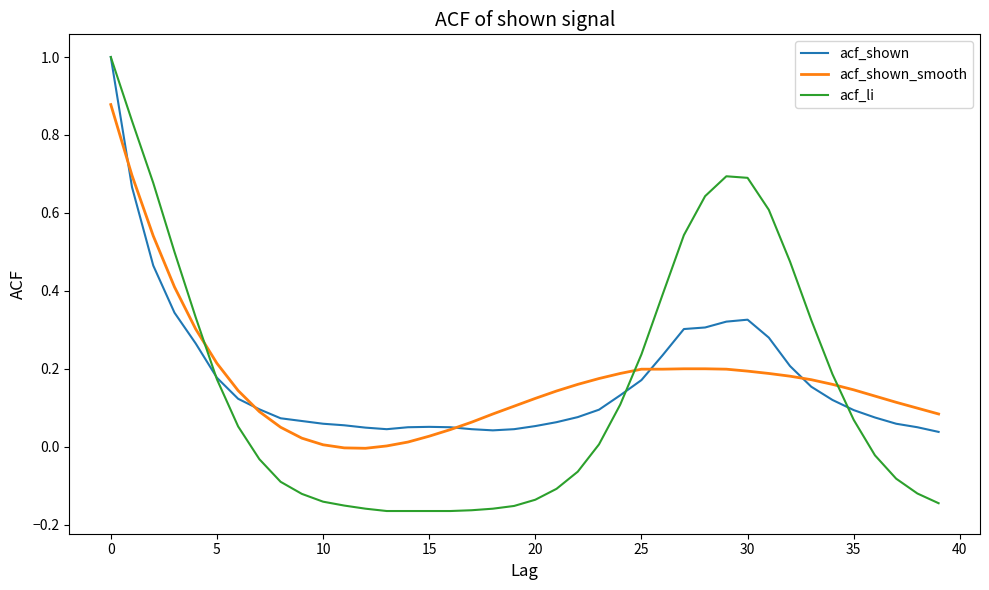

Does the chart have visible grid lines?

No